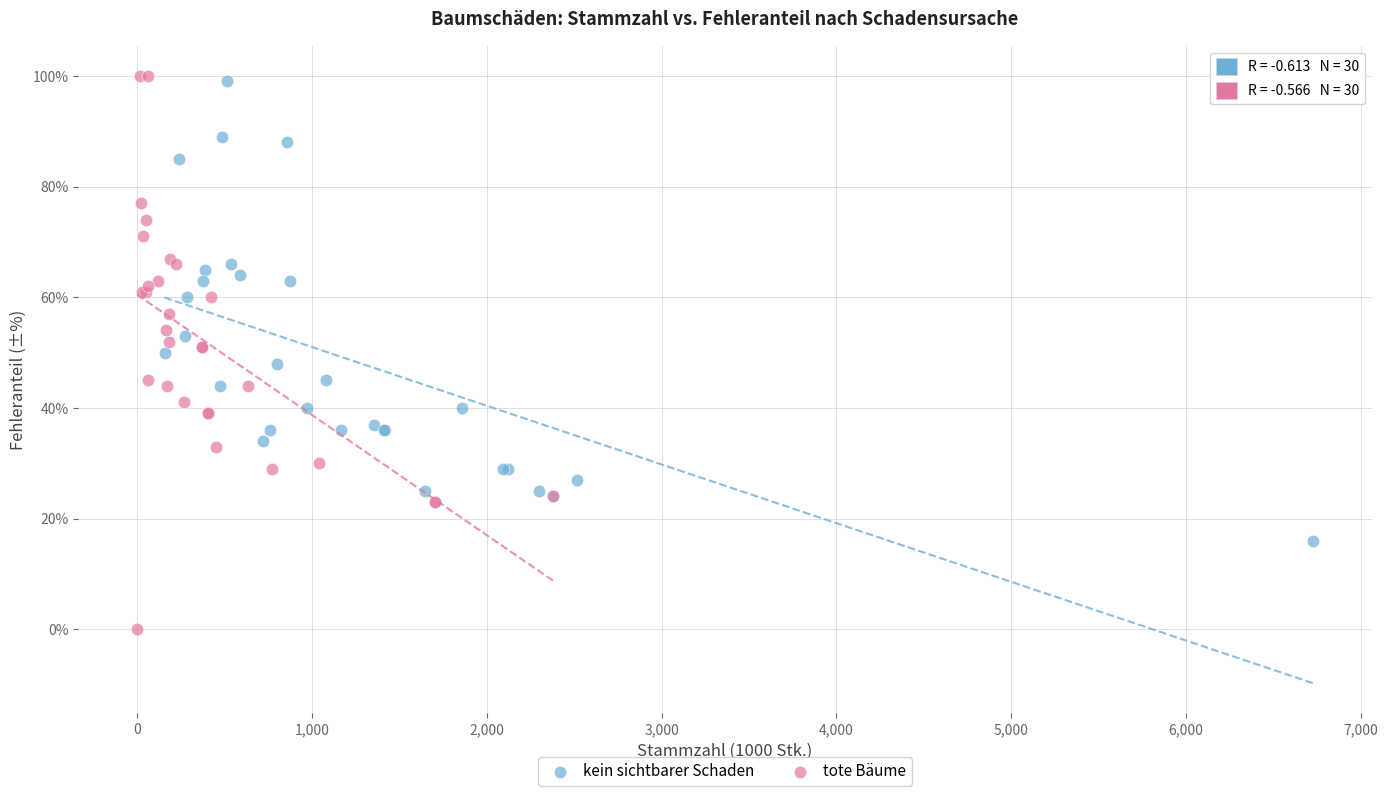

Which series has the largest Y range (max minus min)?

tote Bäume